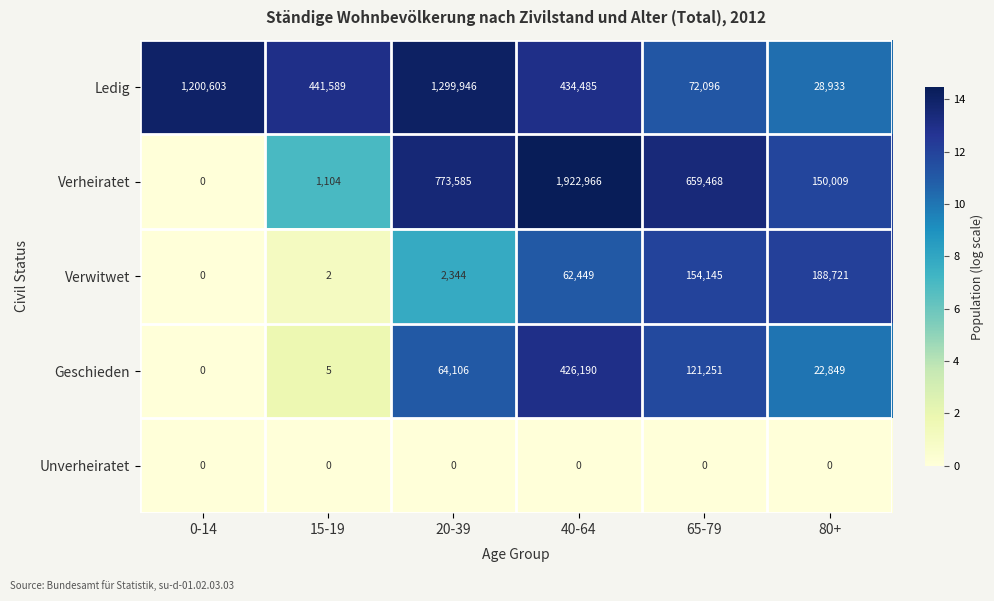

List the series in order of their peak value, lowest first.

Unverheiratet, Verwitwet, Geschieden, Ledig, Verheiratet